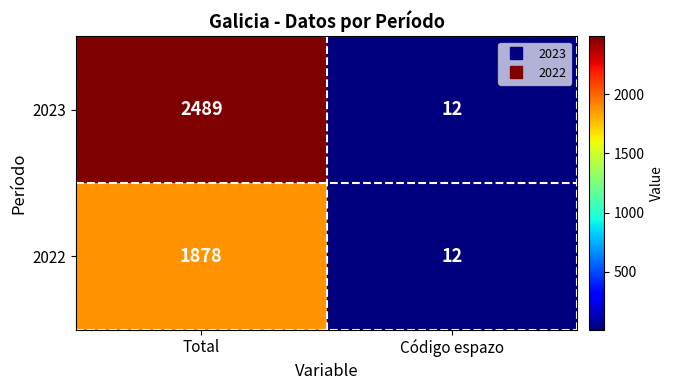

Where is 2023 nearest to the value 1250?

Código espazo